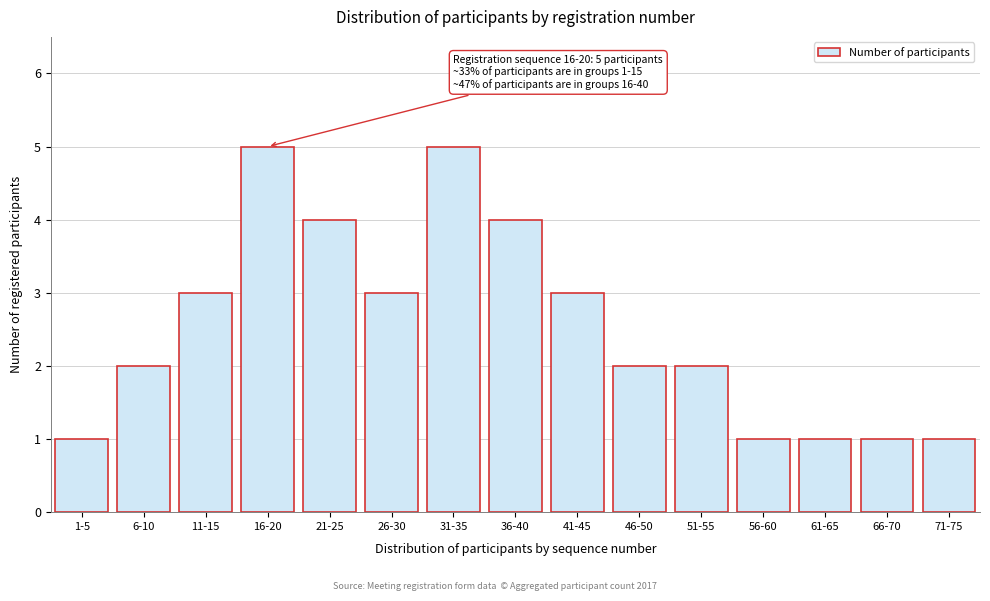

Reading left to right, extract all data points from this chart.

1	2	3	5	4	3	5	4	3	2	2	1	1	1	1